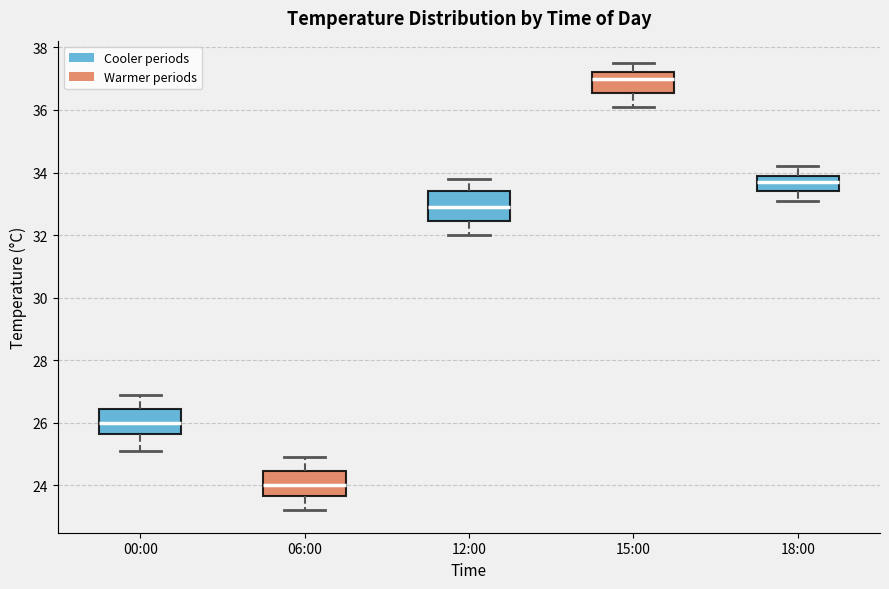

Where does the lower whisker of the box for 06:00 end on the y-axis? The values are not printed on the chart, so give them approximately, as read against the axis.

23.2